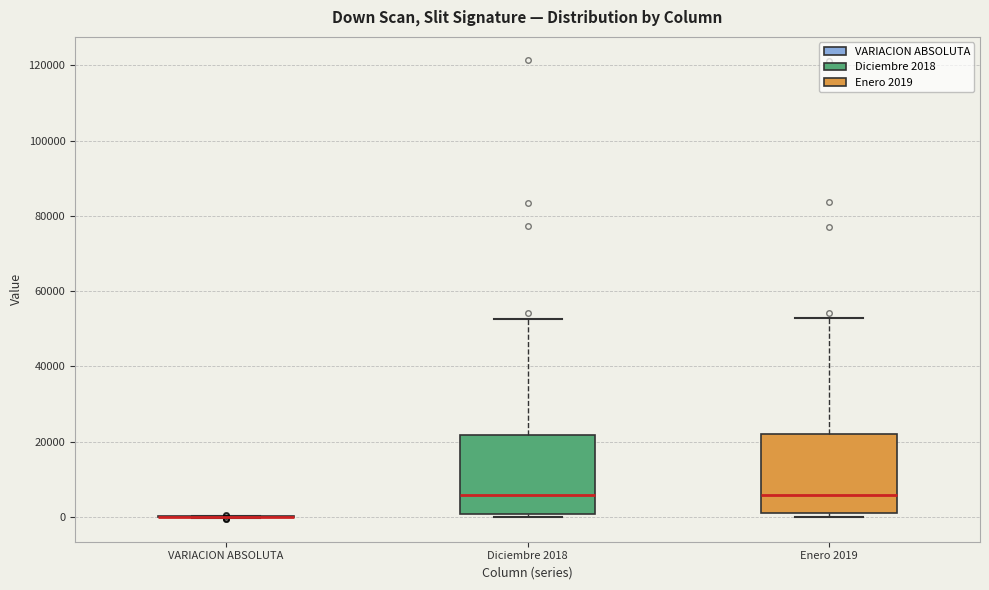

Reading left to right, read every box against the y-axis: the position of its median line, the range the box covers, and the ends of its whiskers. The values are not printed on the chart, so give them approximately, as read against the axis.

VARIACION ABSOLUTA: box collapsed to a line at 0, whiskers 0 to 0
Diciembre 2018: median 6000, box 0 to 22000, whiskers 0 (just below the box's lower edge) to 52000
Enero 2019: median 6000, box 0 to 22000, whiskers 0 (just below the box's lower edge) to 52000